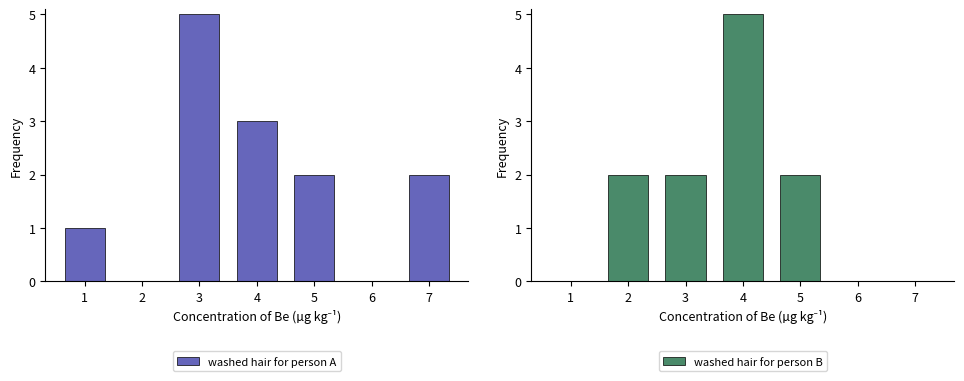

Does the chart contain stacked bars?

No